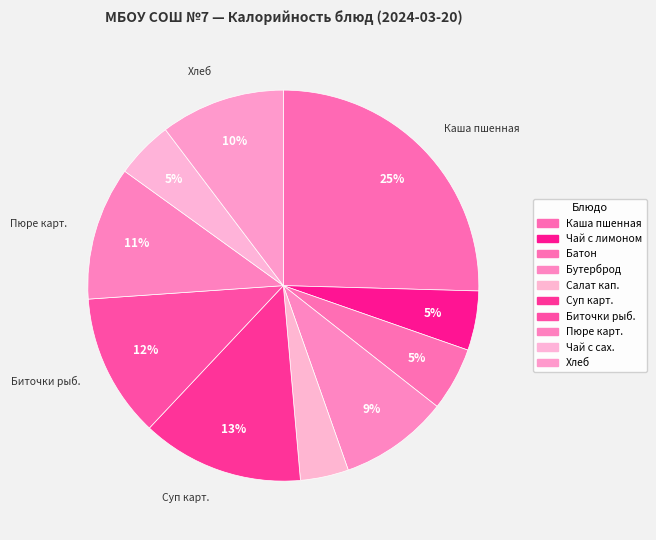

How many segments does this pie chart have?

10